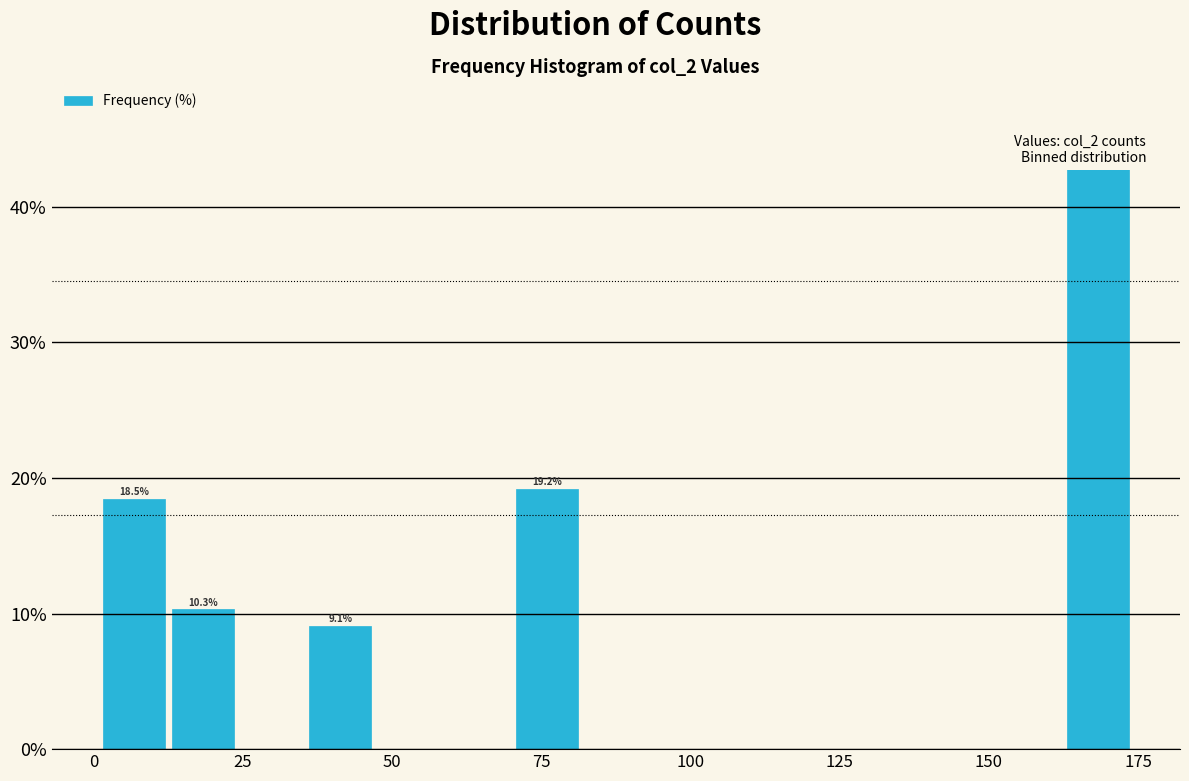

Around what value on the x-axis is the tallest bar? Give the approximate position of its centre, as read against the axis.

170